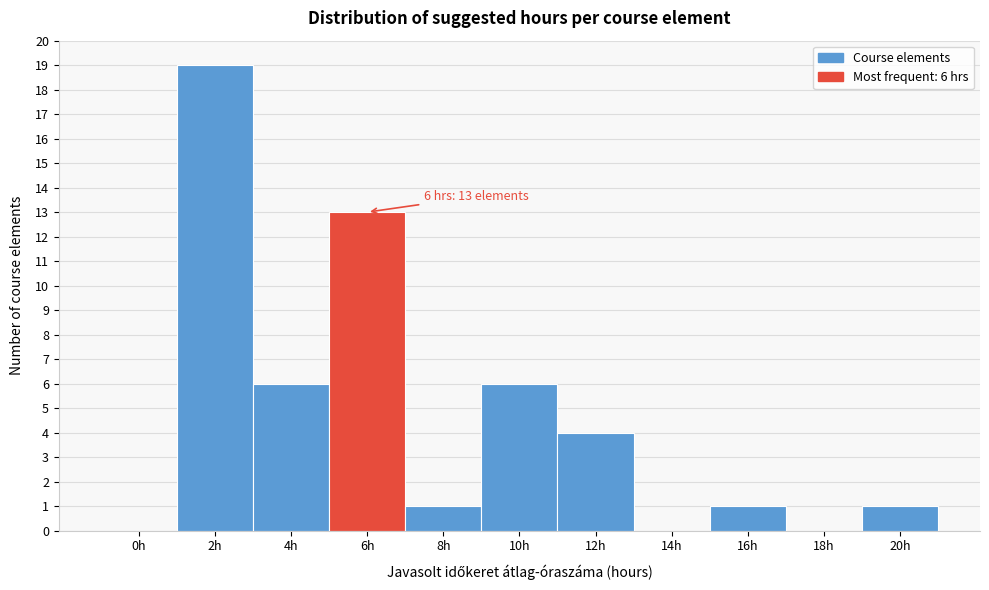

Reading left to right, what are all the values shown in this chart?

0h=0	2h=19	4h=6	6h=13	8h=1	10h=6	12h=4	14h=0	16h=1	18h=0	20h=1